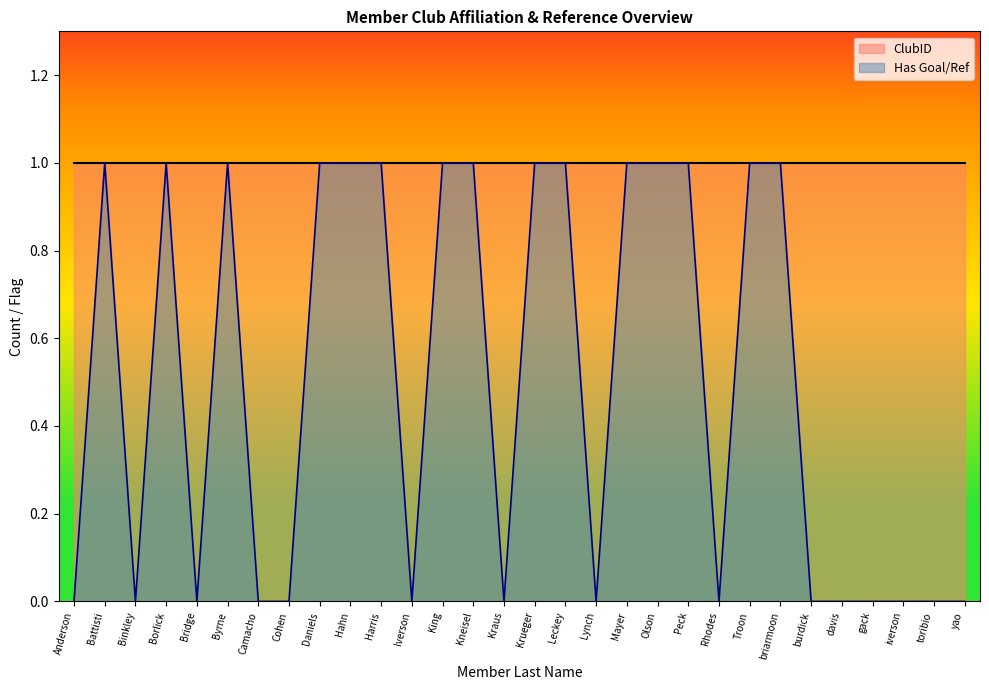

The ClubID series shows 1 at Troon. True or false?

True